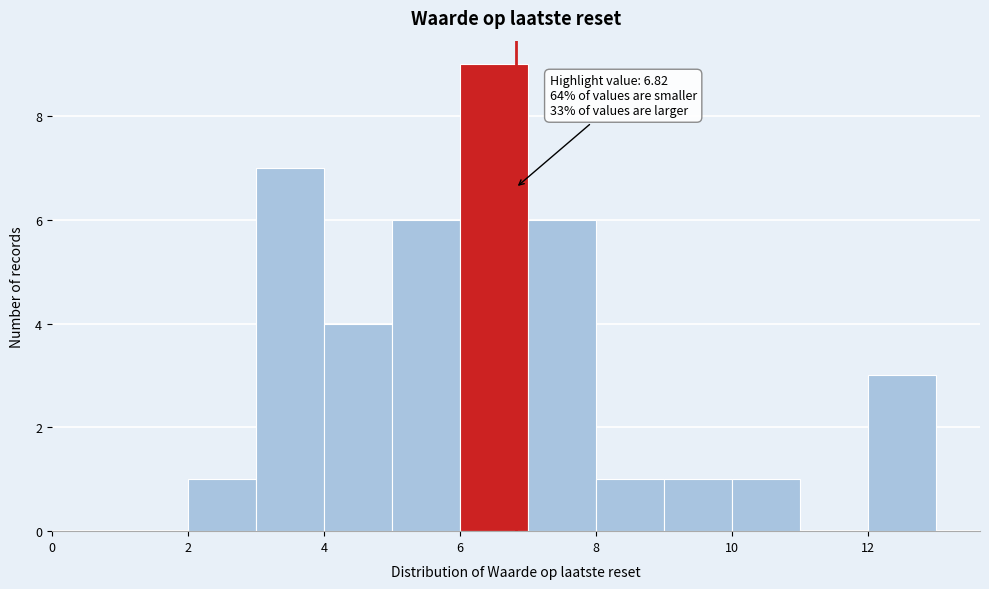

Over which range of the x-axis is the bar tallest?

6 to 7